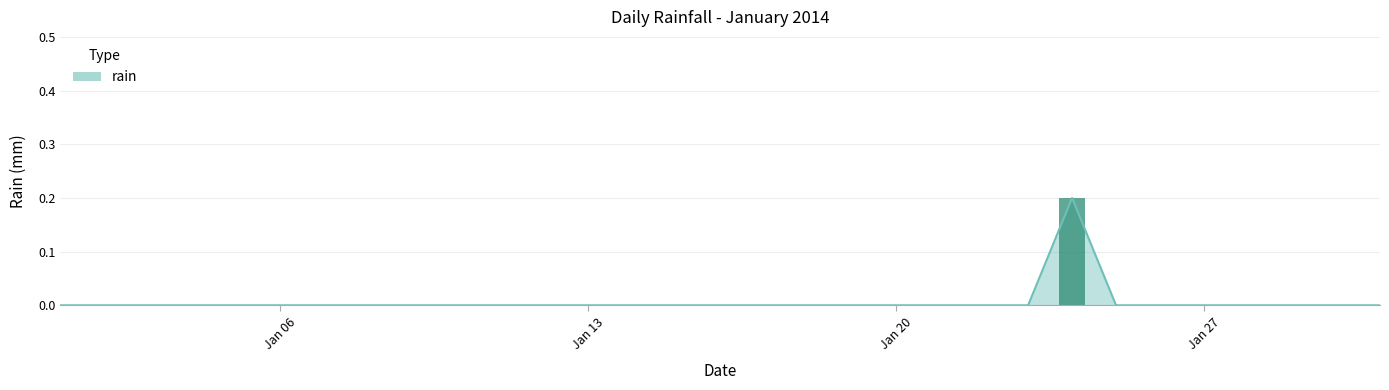

Which has a higher value, 2014-01-04 or 2014-01-05?

2014-01-04